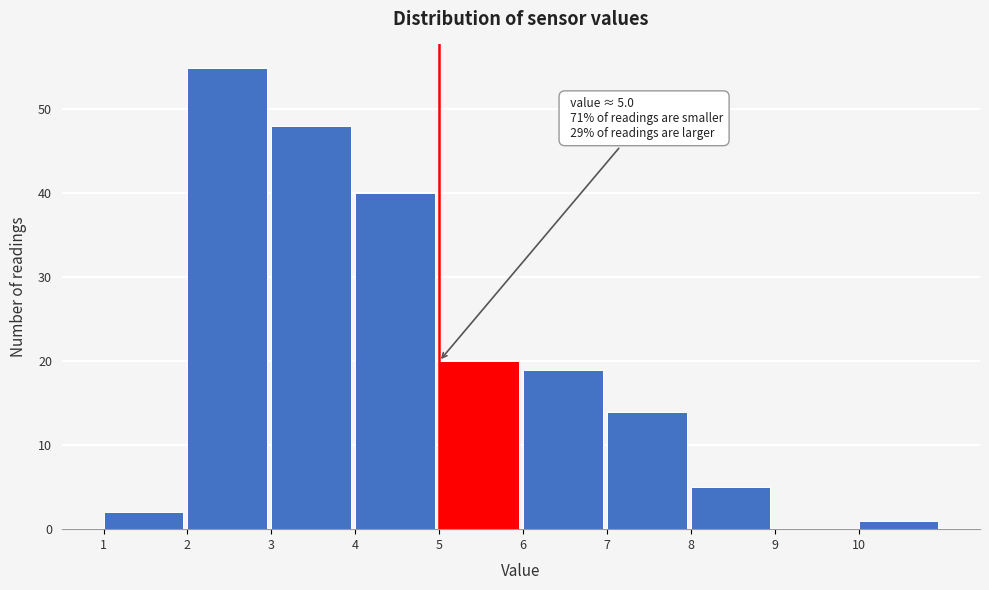

Which range on the x-axis has the tallest bar?

2 to 3